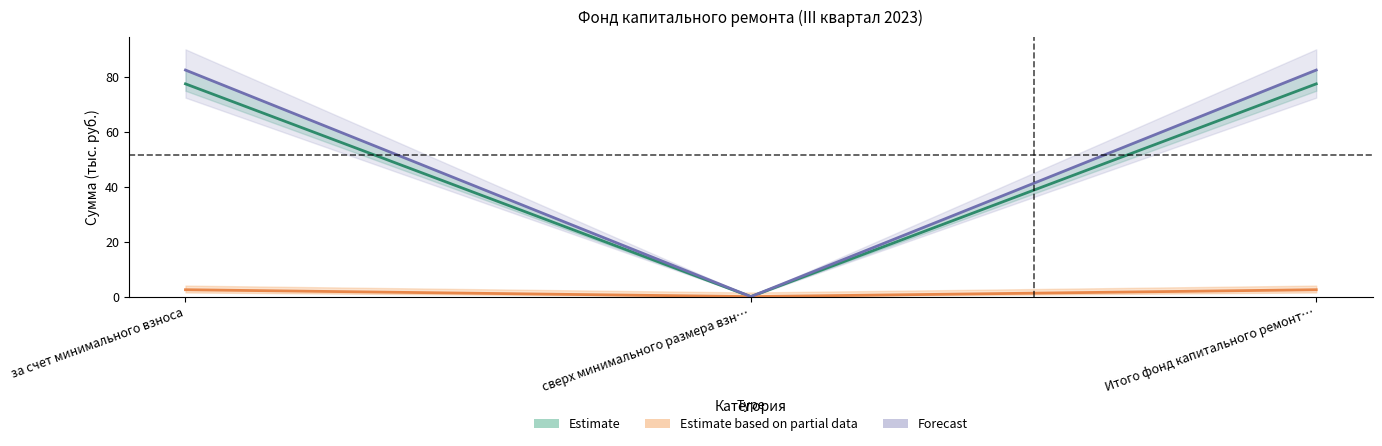

At сверх минимального размера взн…, list the series in order from largest to smallest.

Estimate, Estimate based on partial data, Forecast